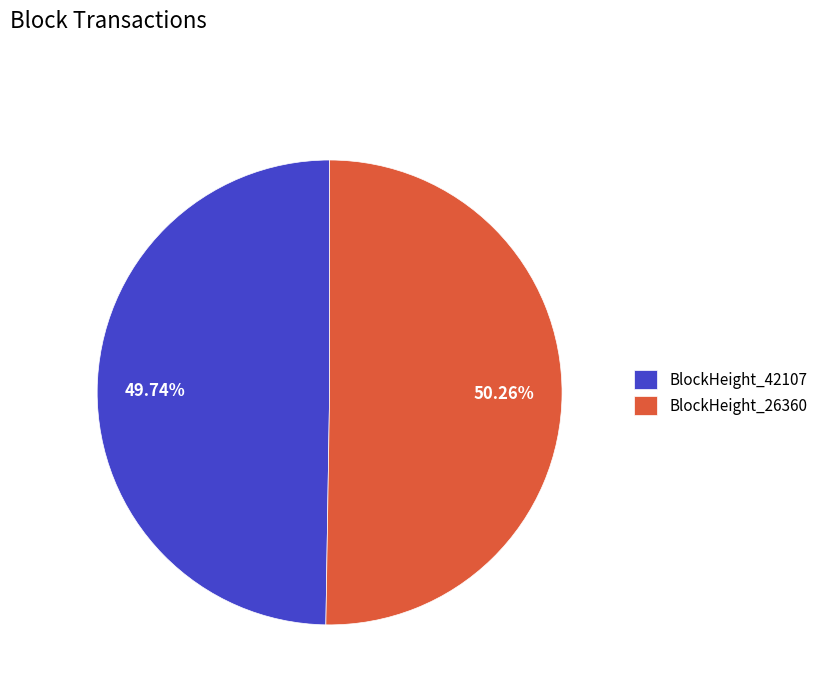

Does BlockHeight_42107 represent more than half of the total?

No